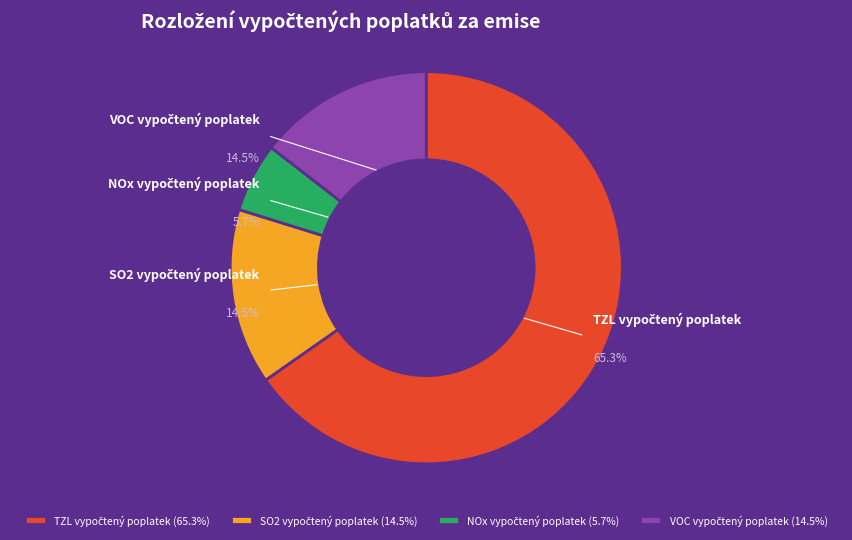

What is the smallest slice in the pie chart?

NOx vypočtený poplatek